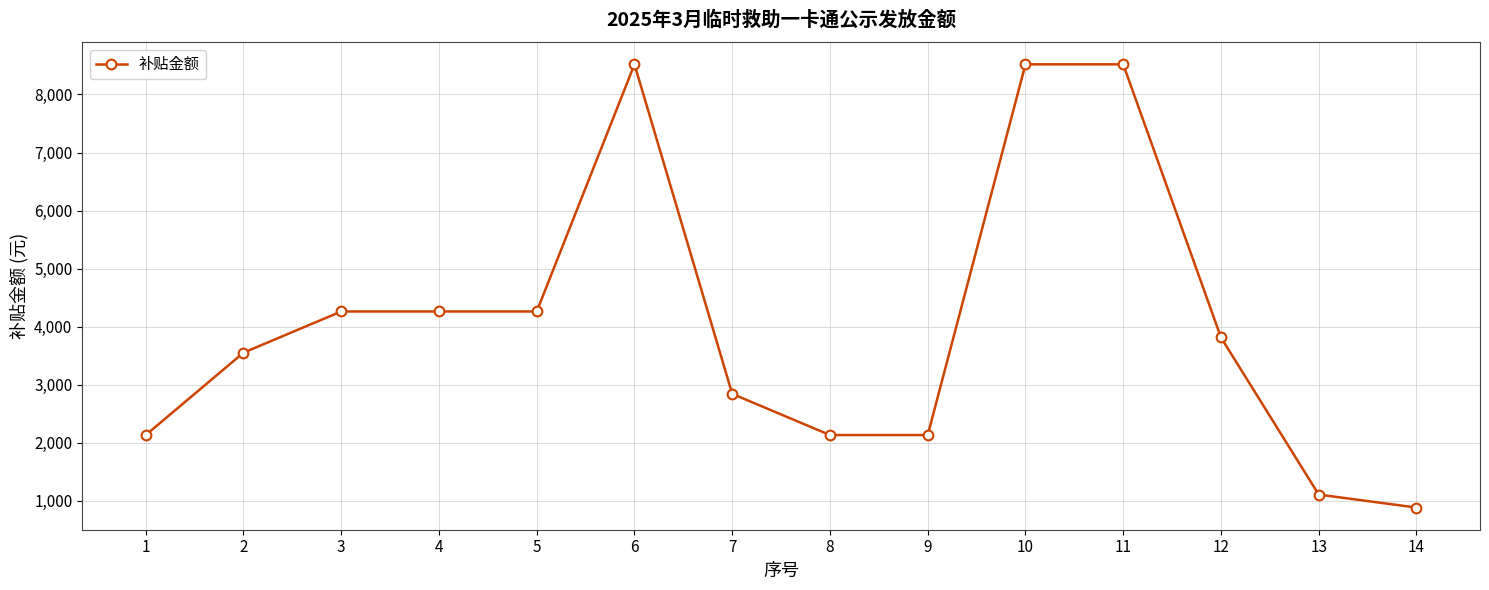

True or false: there are more than 0 points higher than both neighbors.

True